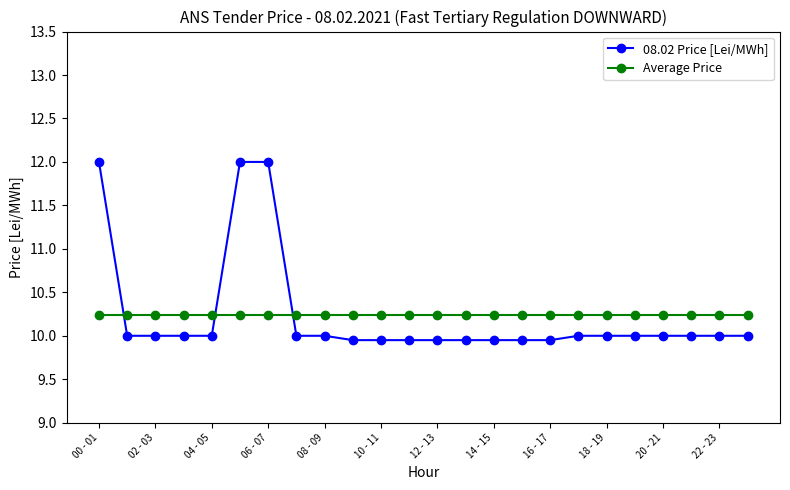

What is the sum of all Average Price values?

245.6